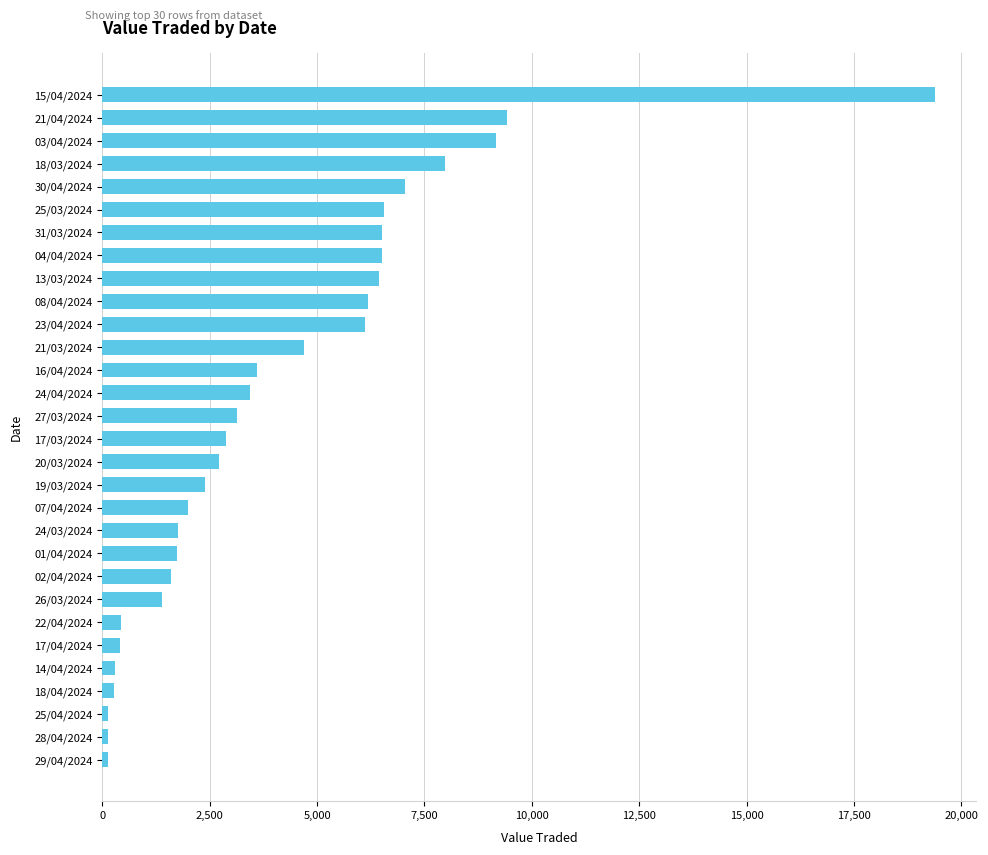

What is the sum of all values?

124511